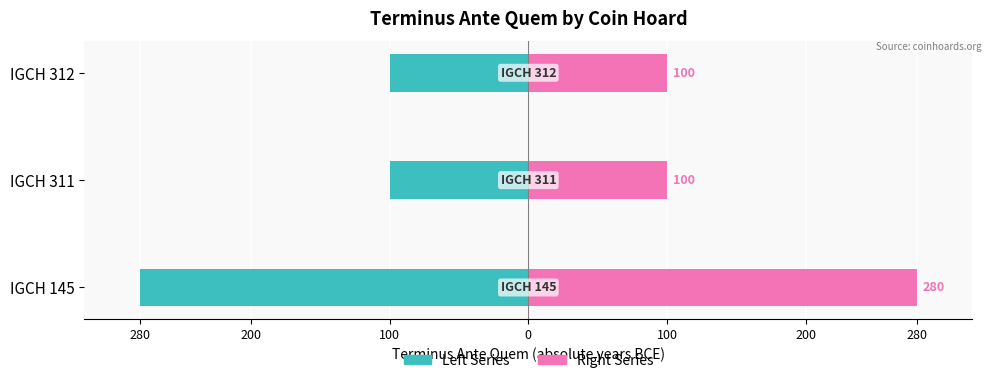

The value of Terminus Ante Quem (Right) at IGCH 145 is 280. True or false?

True